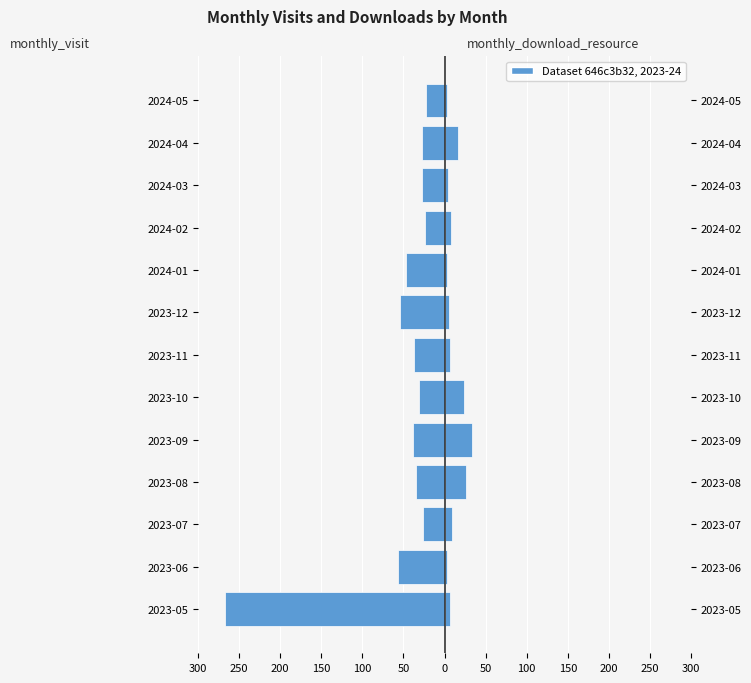

What value does the monthly_visit series have at 2024-04, to the nearest 10?

-30